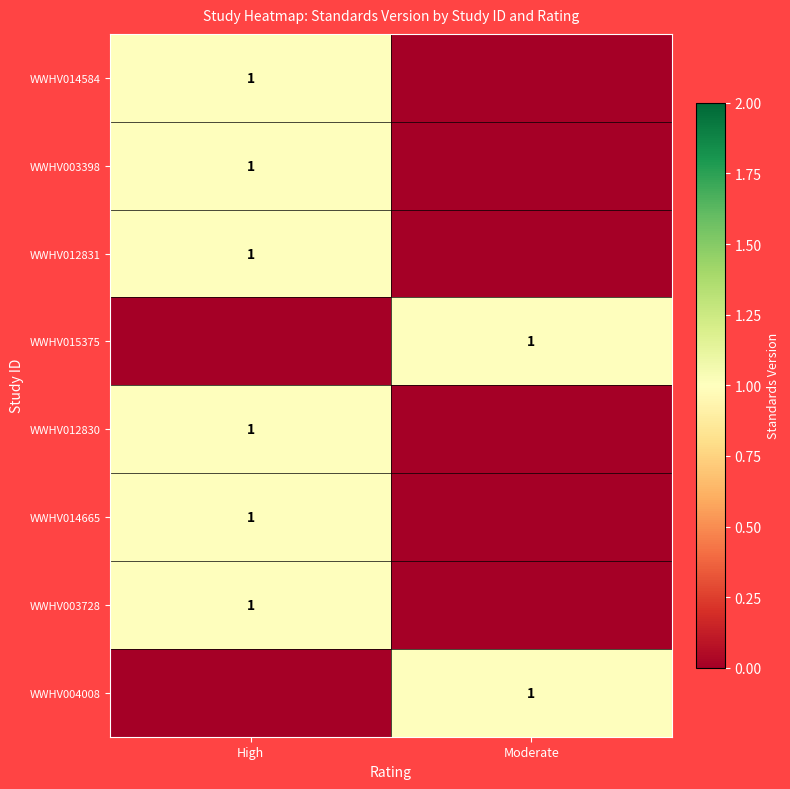

What is the spread (max minus min) of values at High?

1